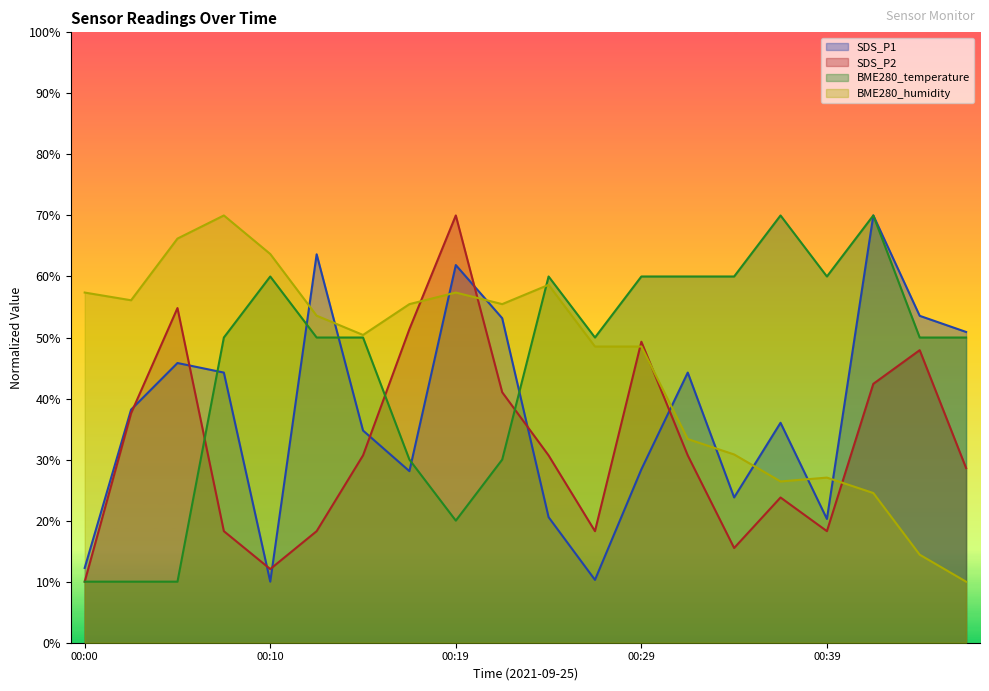

The BME280_temperature series shows 70.0 at 00:42. True or false?

True